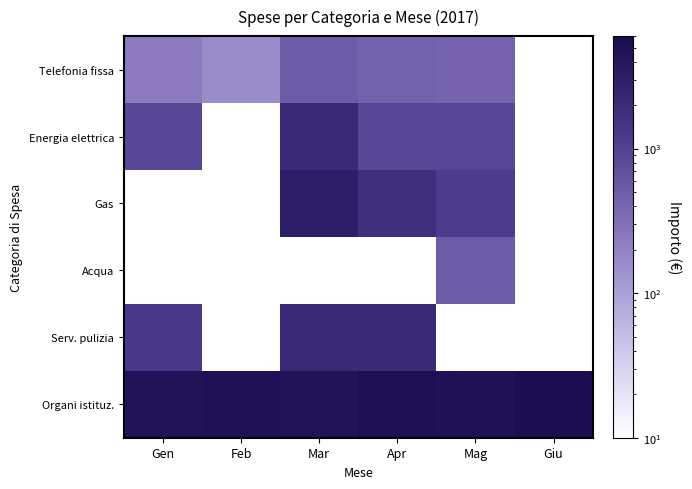

What is the difference between the second highest and second lowest values in the Telefonia fissa series?

287.4